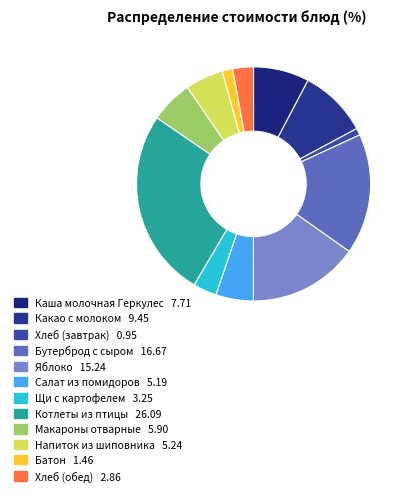

How many segments does this pie chart have?

12